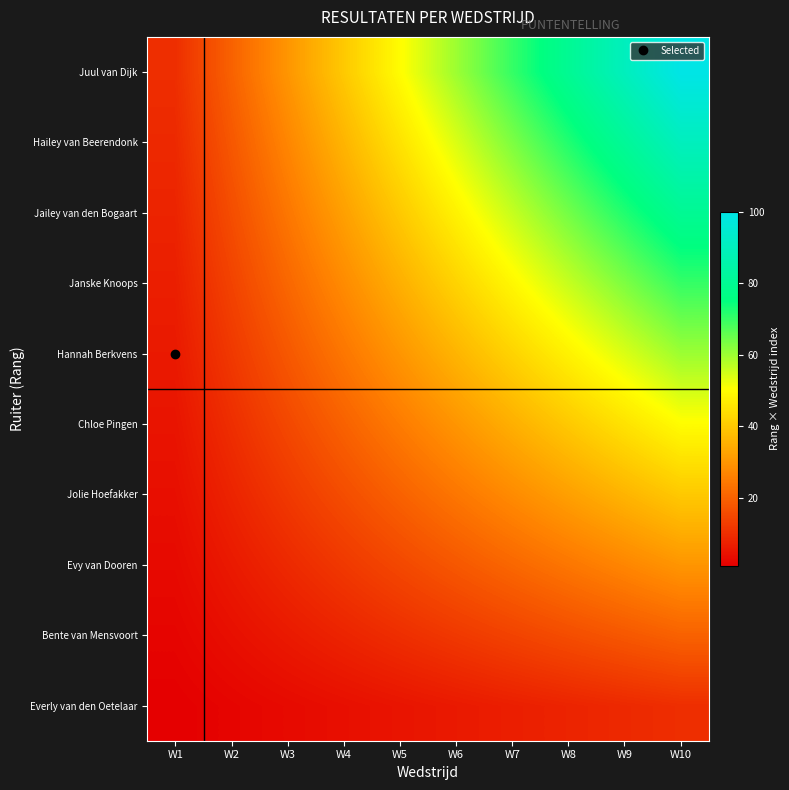

Which category has the lowest value across all series?

W1